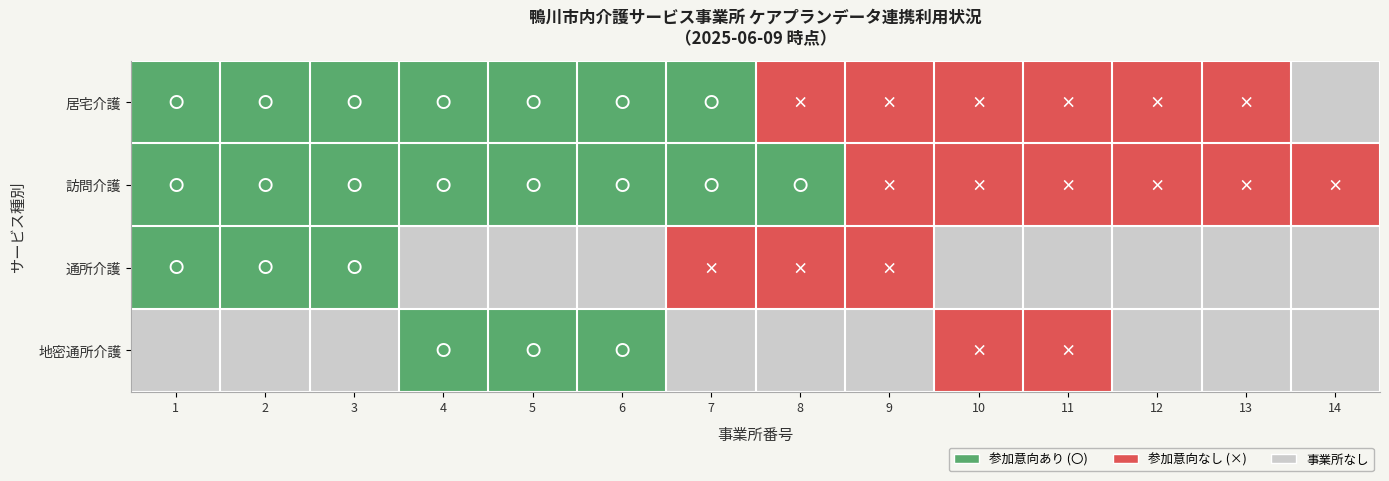

Reading left to right, transcribe all the data shown in this chart.

居宅介護: 1=1	2=1	3=1	4=1	5=1	6=1	7=1	8=0	9=0	10=0	11=0	12=0	13=0	14=-1
訪問介護: 1=1	2=1	3=1	4=1	5=1	6=1	7=1	8=1	9=0	10=0	11=0	12=0	13=0	14=0
通所介護: 1=1	2=1	3=1	4=-1	5=-1	6=-1	7=0	8=0	9=0	10=-1	11=-1	12=-1	13=-1	14=-1
地密通所介護: 1=-1	2=-1	3=-1	4=1	5=1	6=1	7=-1	8=-1	9=-1	10=0	11=0	12=-1	13=-1	14=-1